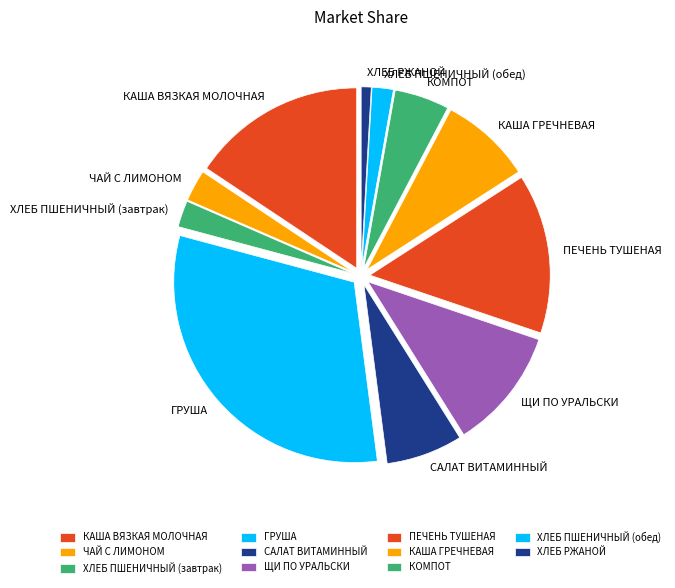

Combined, do КАША ГРЕЧНЕВАЯ and САЛАТ ВИТАМИННЫЙ account for over 50%?

No